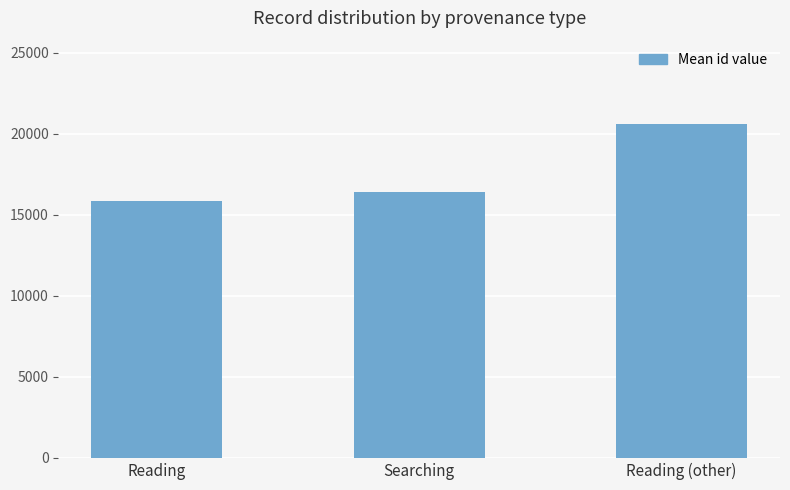

List the labels in order of value, smallest first.

Reading, Searching, Reading (other)